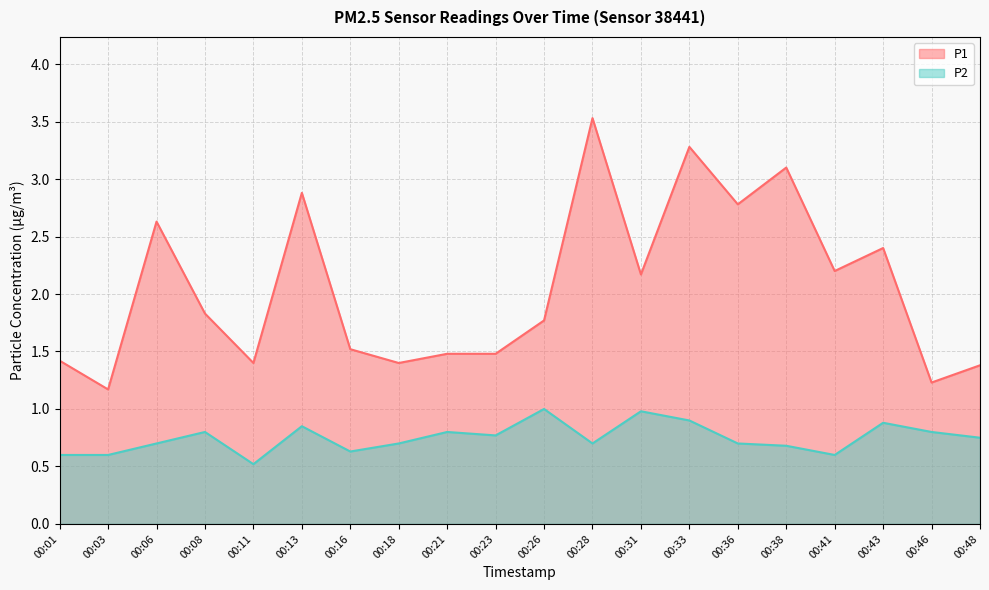

Reading left to right, extract all data points from this chart.

P1: 00:01=1.4	00:03=1.2	00:06=2.6	00:08=1.8	00:11=1.4	00:13=2.9	00:16=1.5	00:18=1.4	00:21=1.5	00:23=1.5	00:26=1.8	00:28=3.5	00:31=2.2	00:33=3.3	00:36=2.8	00:38=3.1	00:41=2.2	00:43=2.4	00:46=1.2	00:48=1.4
P2: 00:01=0.6	00:03=0.6	00:06=0.7	00:08=0.8	00:11=0.5	00:13=0.8	00:16=0.6	00:18=0.7	00:21=0.8	00:23=0.8	00:26=1.0	00:28=0.7	00:31=1.0	00:33=0.9	00:36=0.7	00:38=0.7	00:41=0.6	00:43=0.9	00:46=0.8	00:48=0.8